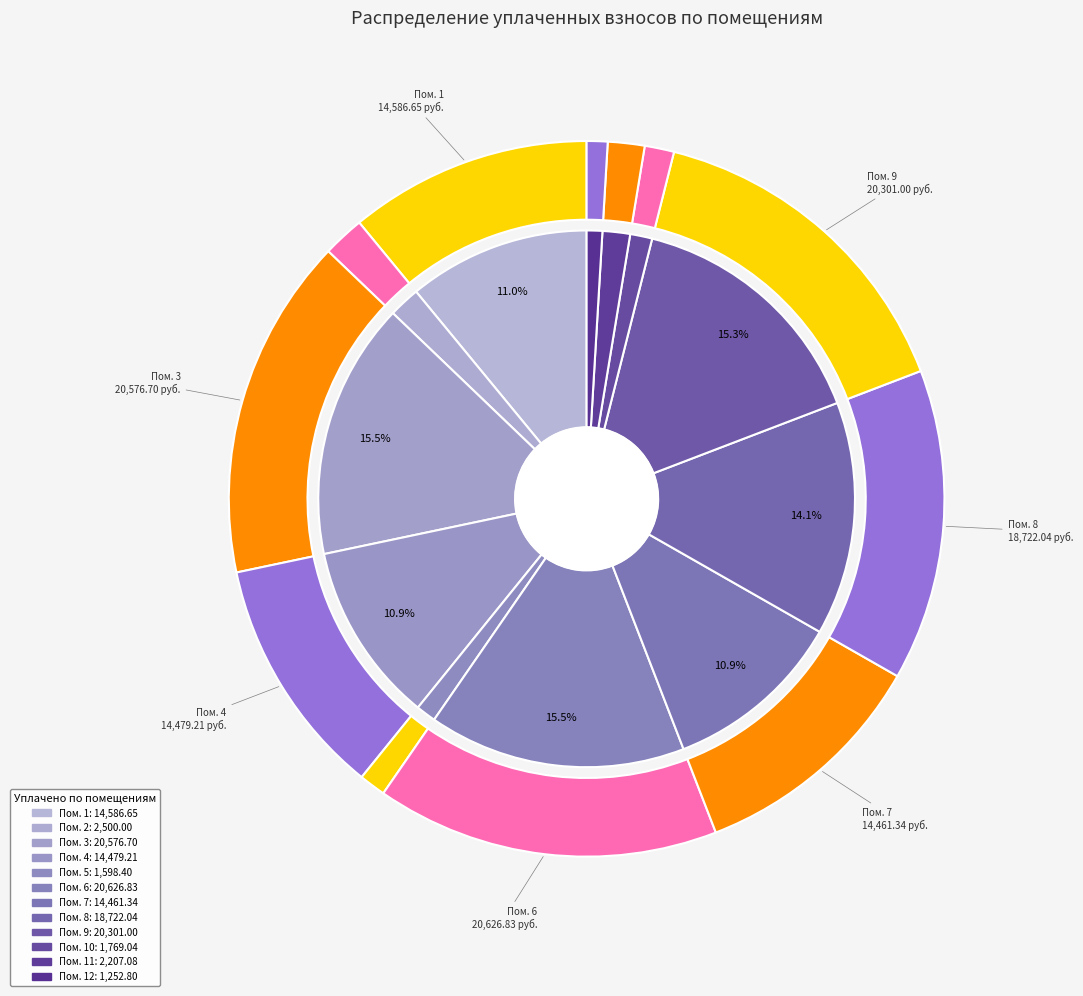

Which has a higher value, 12 or 3?

3